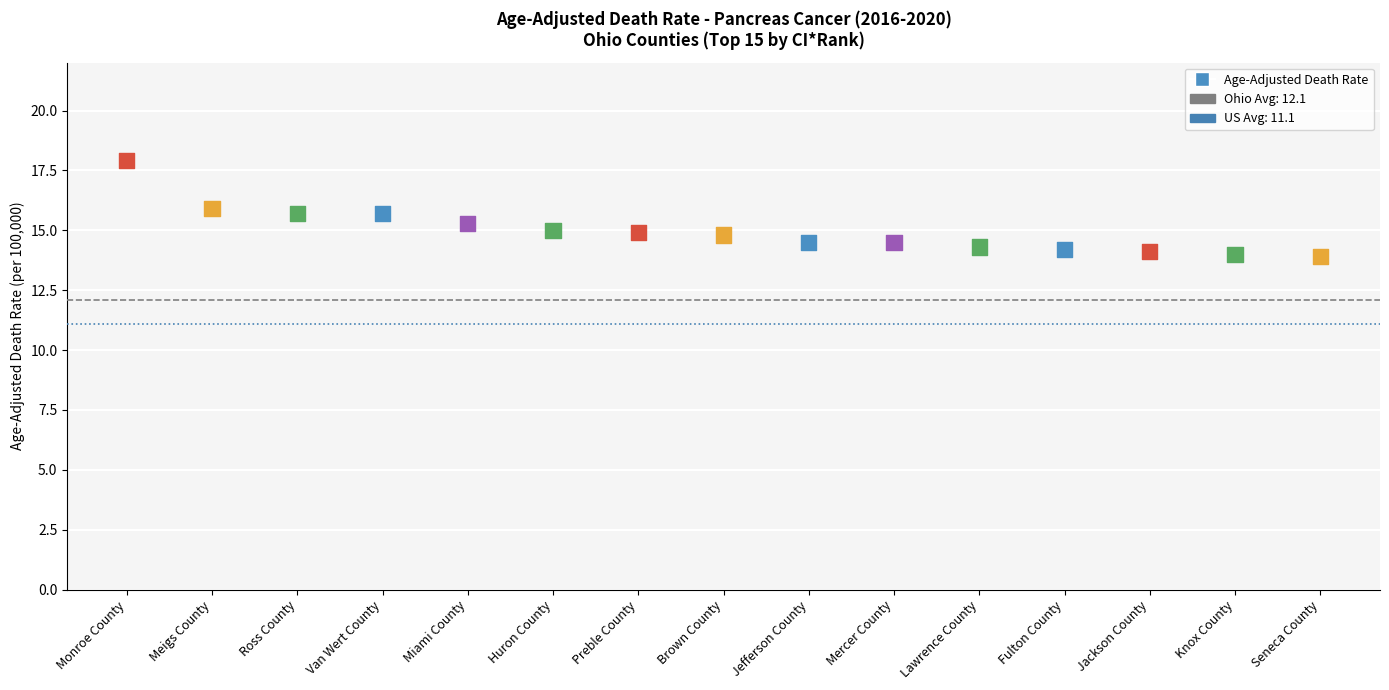

What is the range of Y values (max minus min)?

4.0